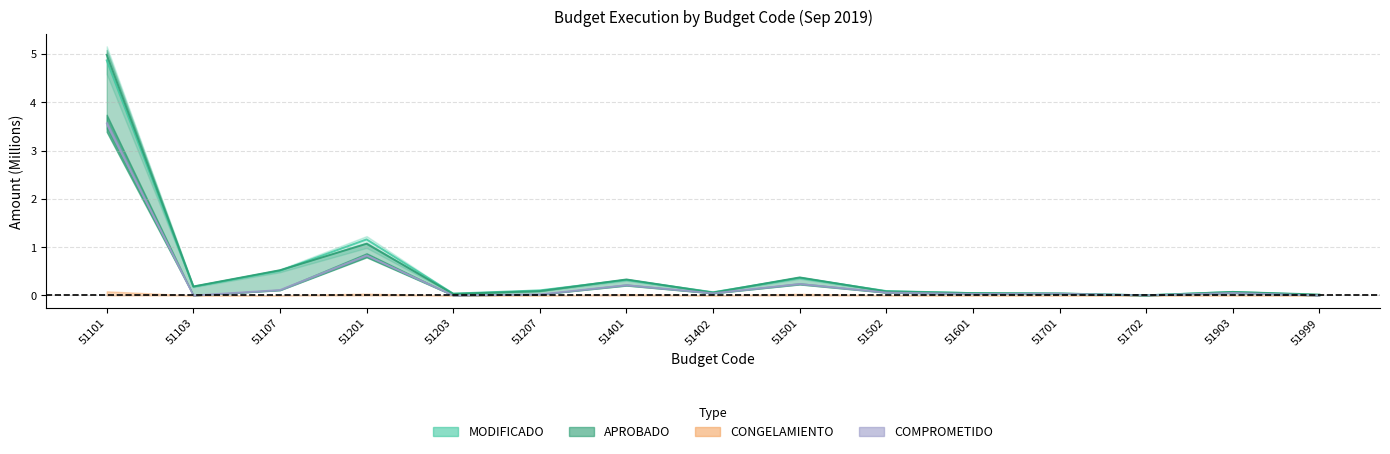

What is the value of the APROBADO point at the 2nd from the left?

0.2